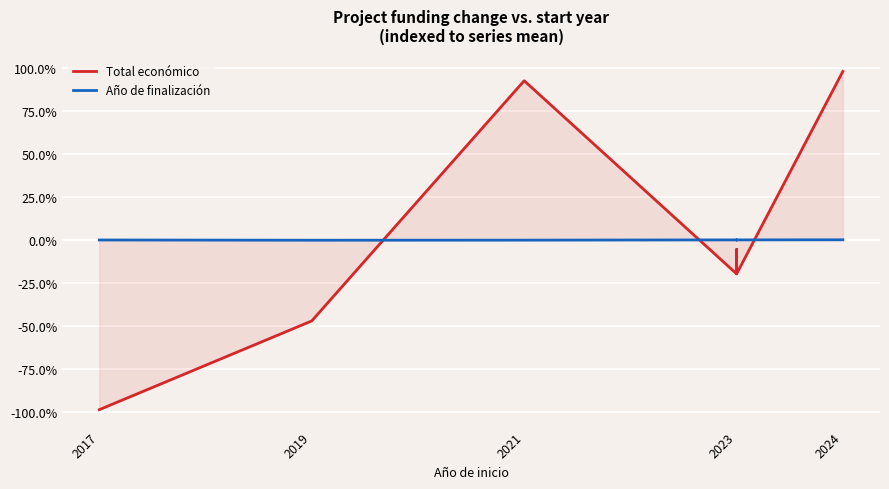

Is it true that Total económico equals 134.7 at 2021?

False